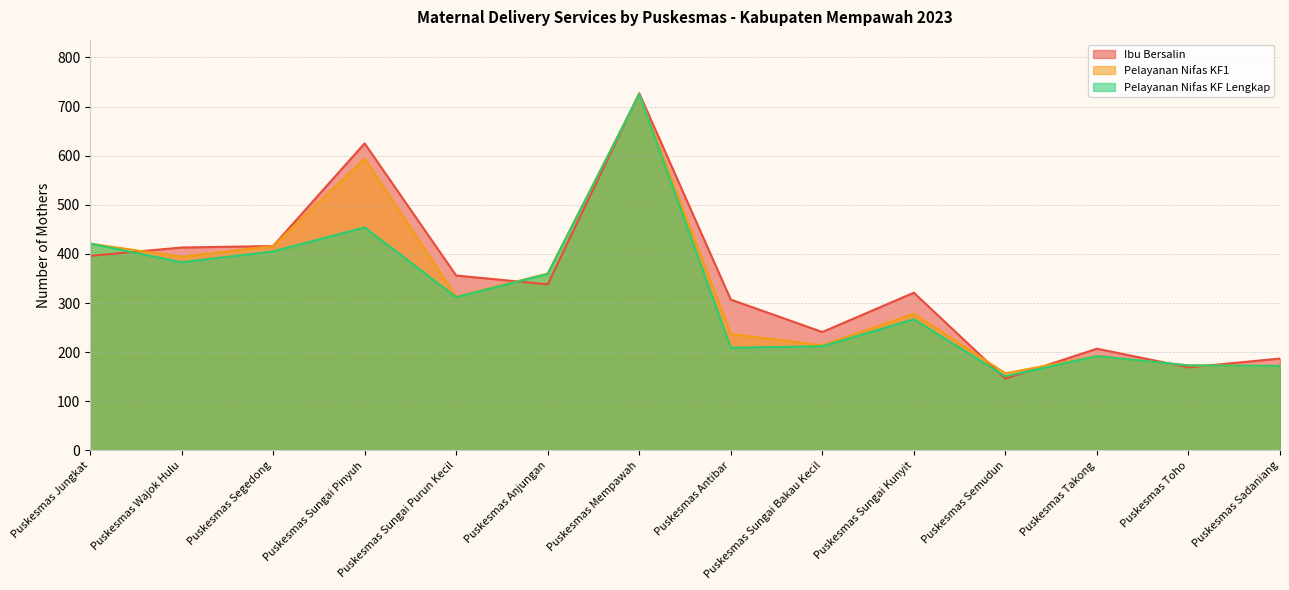

At Puskesmas Wajok Hulu, list the series in order from largest to smallest.

jumlah_ibu_bersalin, jumlah_ibu_bersalin_pelayanan_nifas_kf1, jumlah_ibu_bersalin_pelayanan_nifas_kflengkap